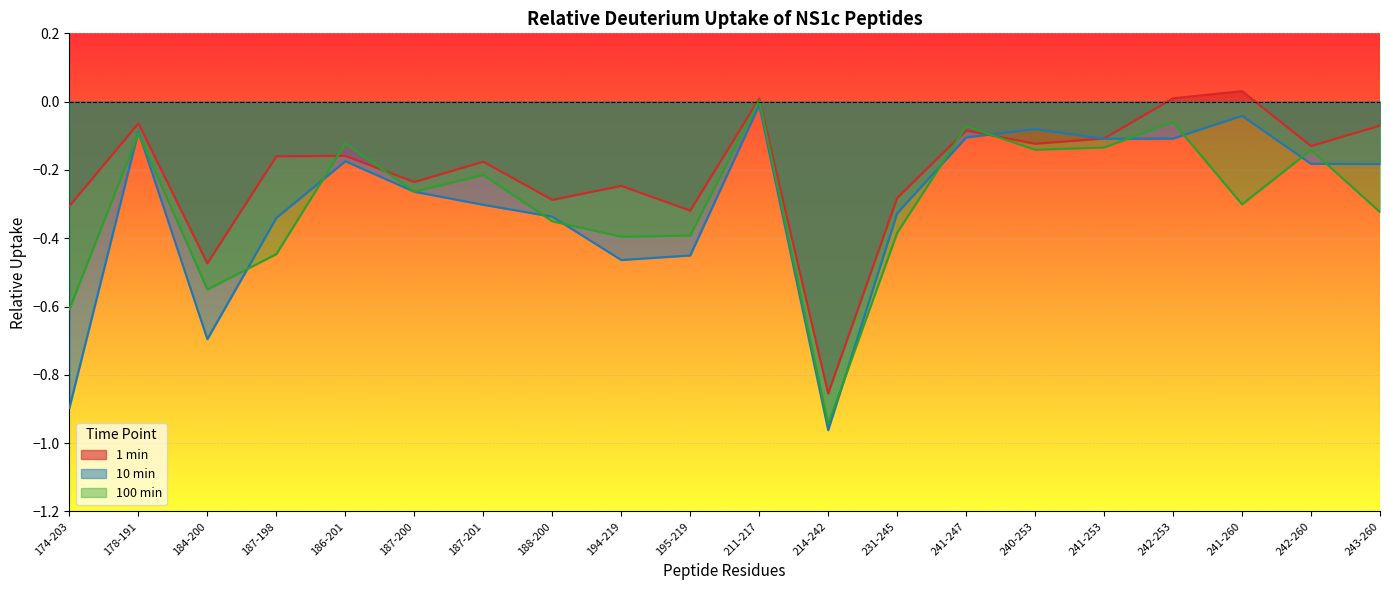

Rank the categories by 10 min value from highest to lowest.

211-217, 241-260, 240-253, 178-191, 241-247, 242-253, 241-253, 186-201, 242-260, 243-260, 187-200, 187-201, 231-245, 188-200, 187-198, 195-219, 194-219, 184-200, 174-203, 214-242